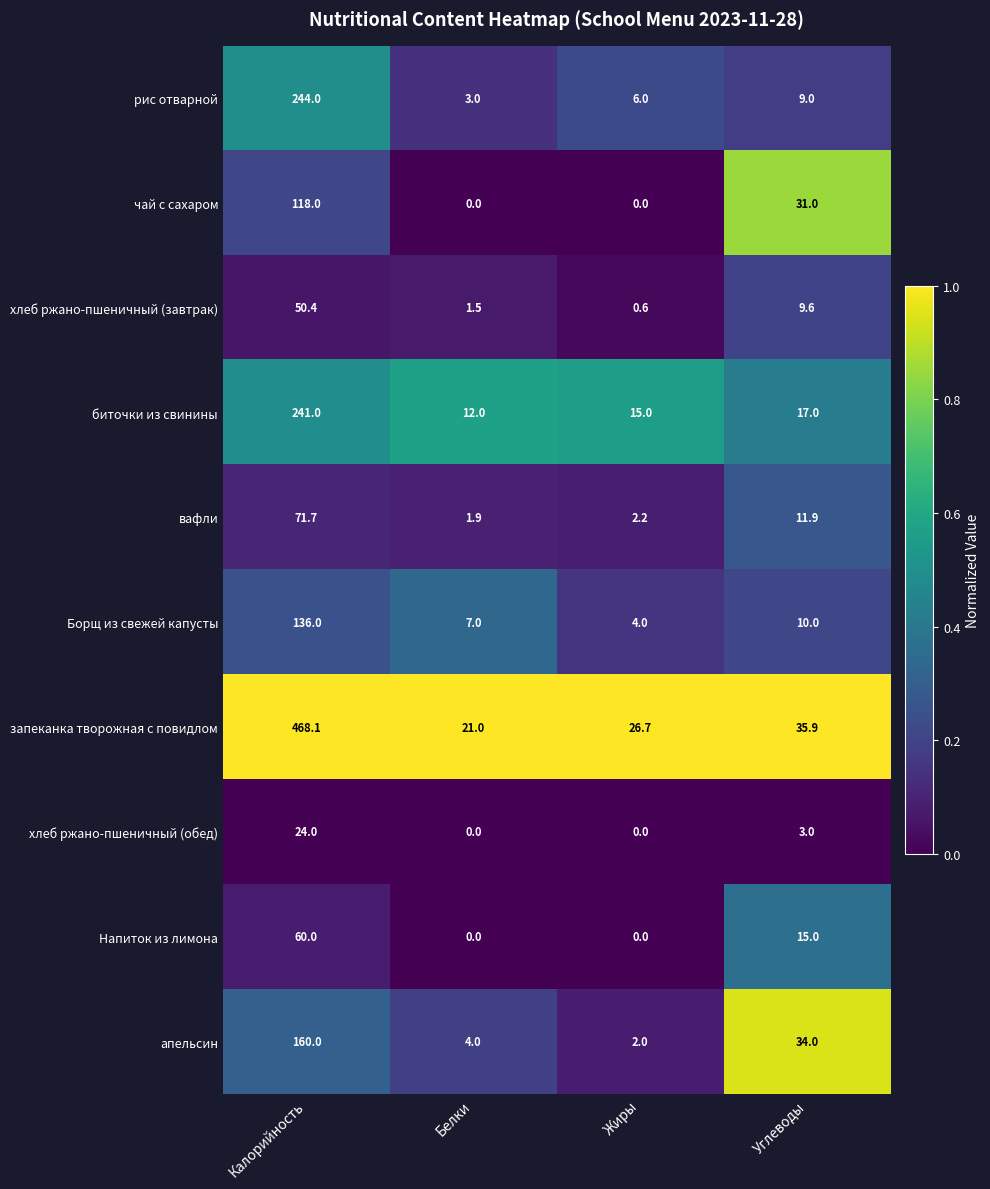

What is the difference between the highest and lowest values at Жиры?

26.7